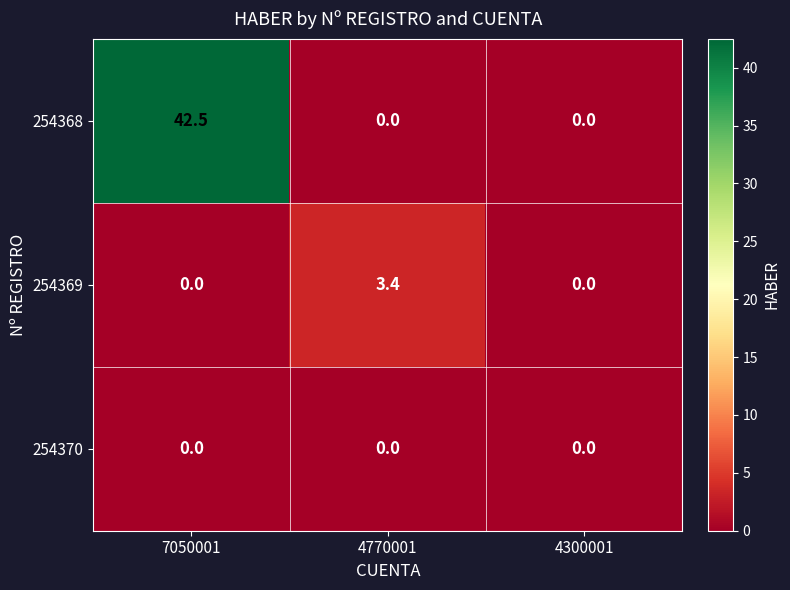

At how many categories does at least one series exceed 16?

1